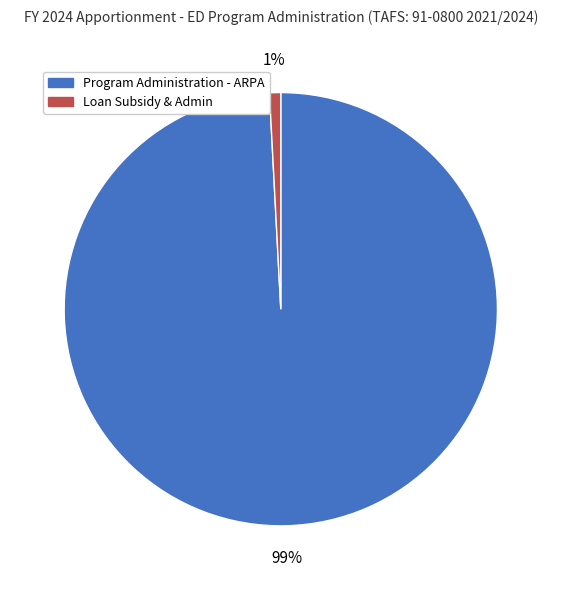

Which category has the biggest portion of the pie?

Program Administration - ARPA